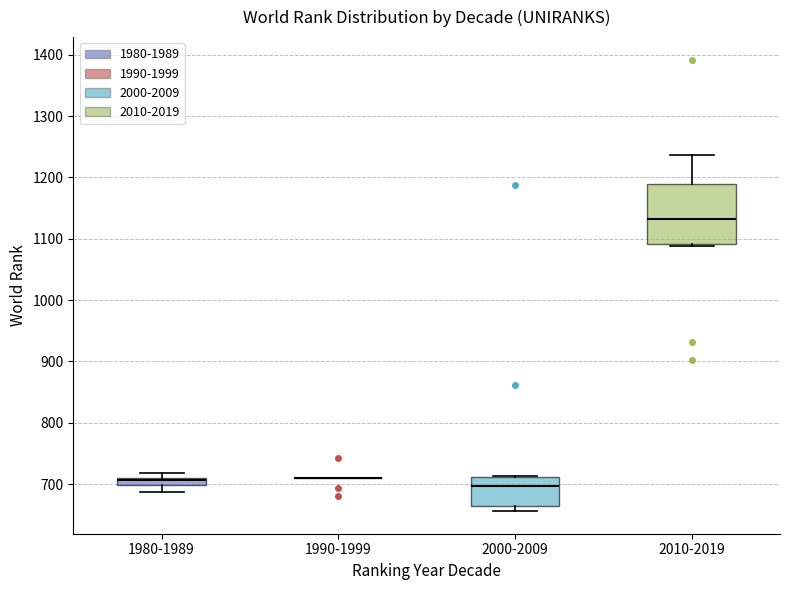

Where is the upper edge of the box for 1980-1989 on the y-axis? The values are not printed on the chart, so give them approximately, as read against the axis.

710